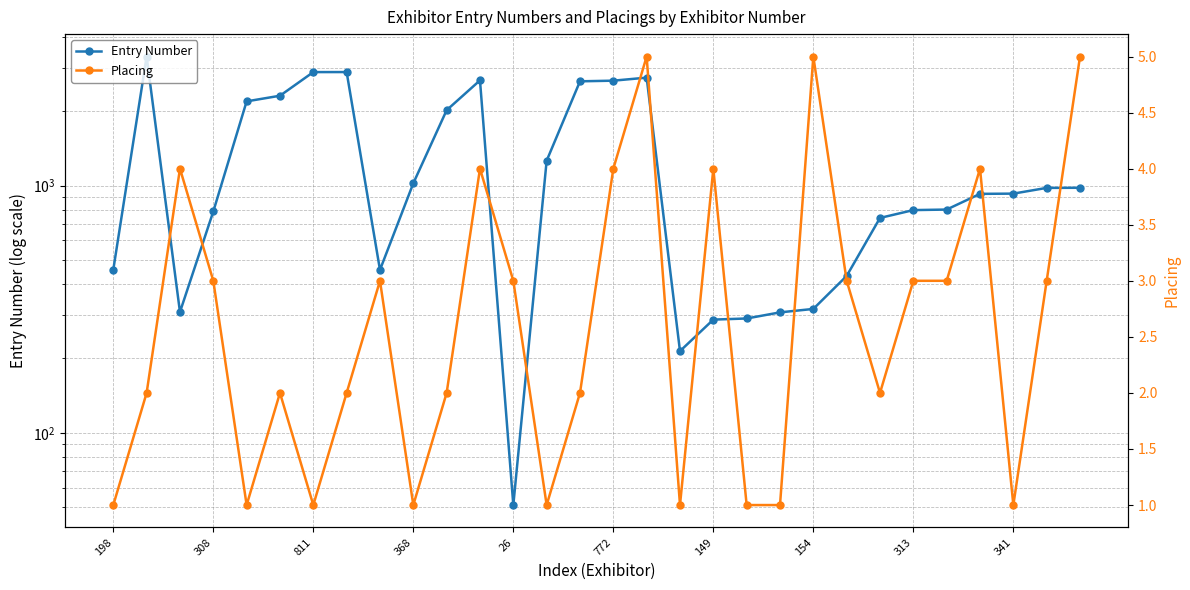

True or false: Placing and Entry Number cross at least once.

False